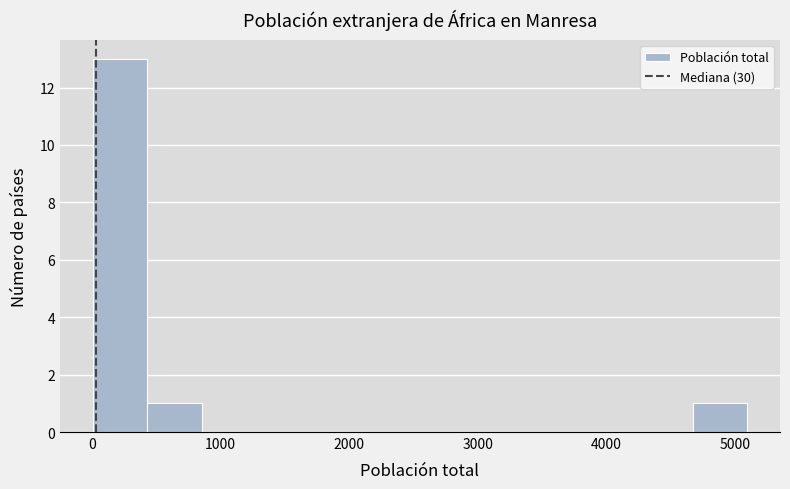

What is the height of the bar covering 400 to 900 on the x-axis? Neither the bar edges nor the heights are printed on the chart, so give them approximately, as read against the axes.

1